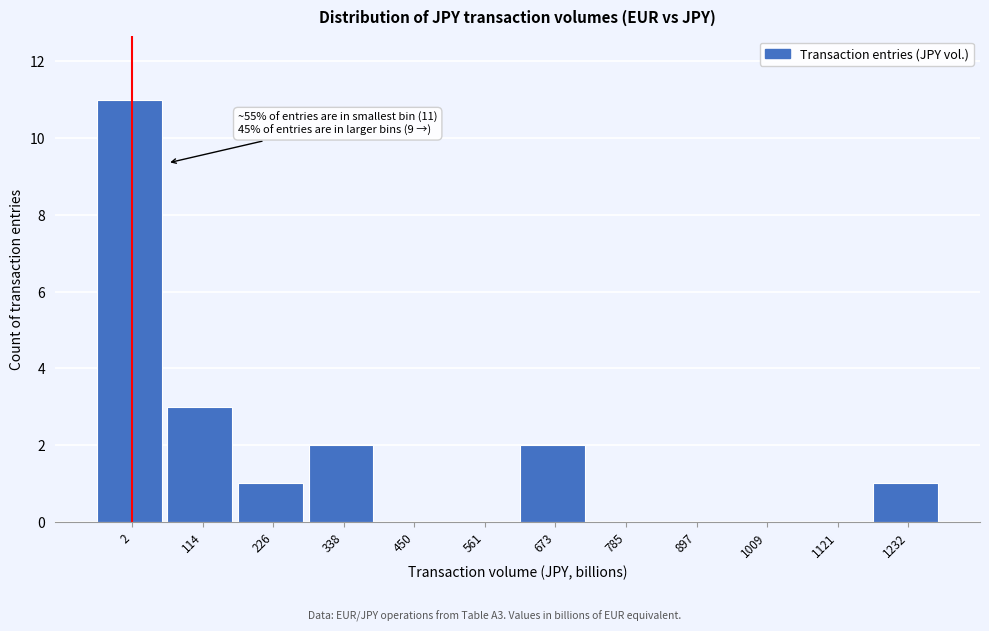

Reading left to right, extract all data points from this chart.

2=11	114=3	226=1	338=2	450=0	561=0	673=2	785=0	897=0	1009=0	1121=0	1232=1